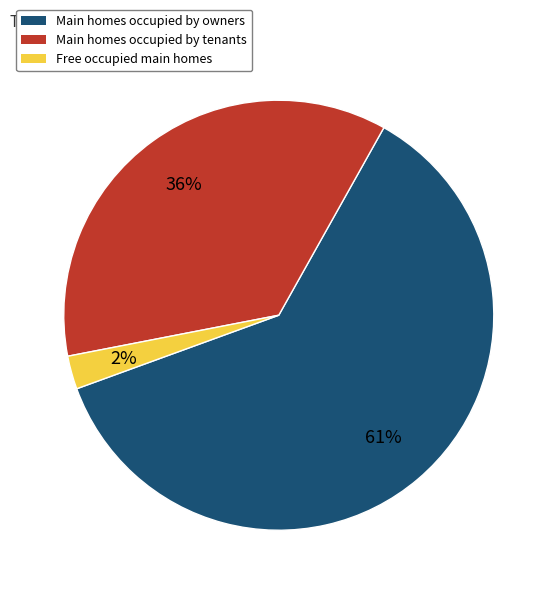

Combined, do Free occupied main homes and Main homes occupied by owners account for over 50%?

Yes